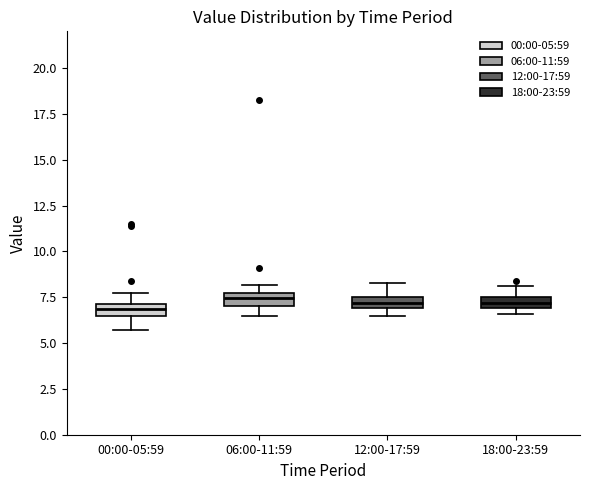

Where does the lower whisker of the box for 00:00-05:59 end on the y-axis? The values are not printed on the chart, so give them approximately, as read against the axis.

5.5